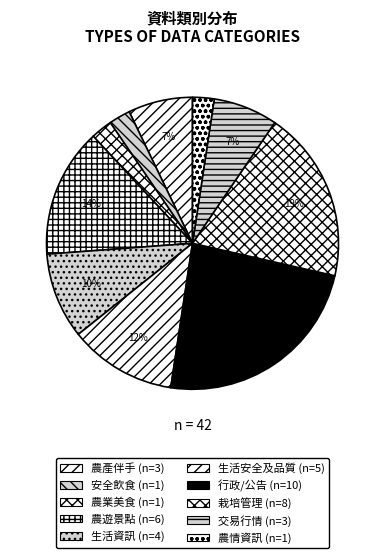

The 交易行情 slice represents 7% of the pie. True or false?

True